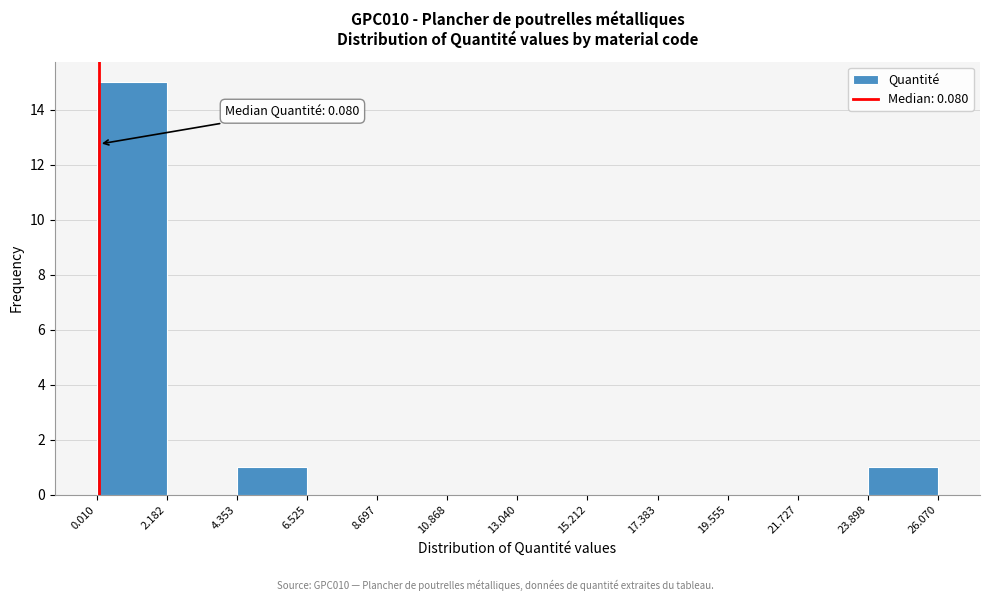

Over which range of the x-axis is the bar tallest?

0.010 to 2.182